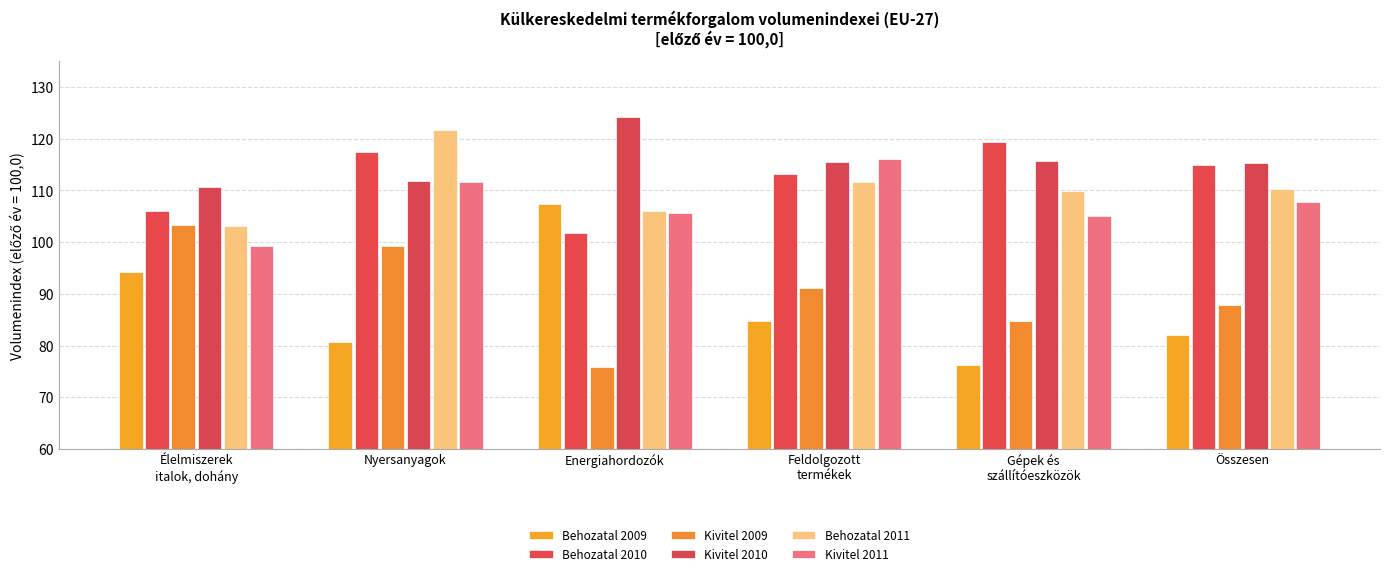

What is the label of the 6th bar from the right?

Élelmiszerek
italok, dohány